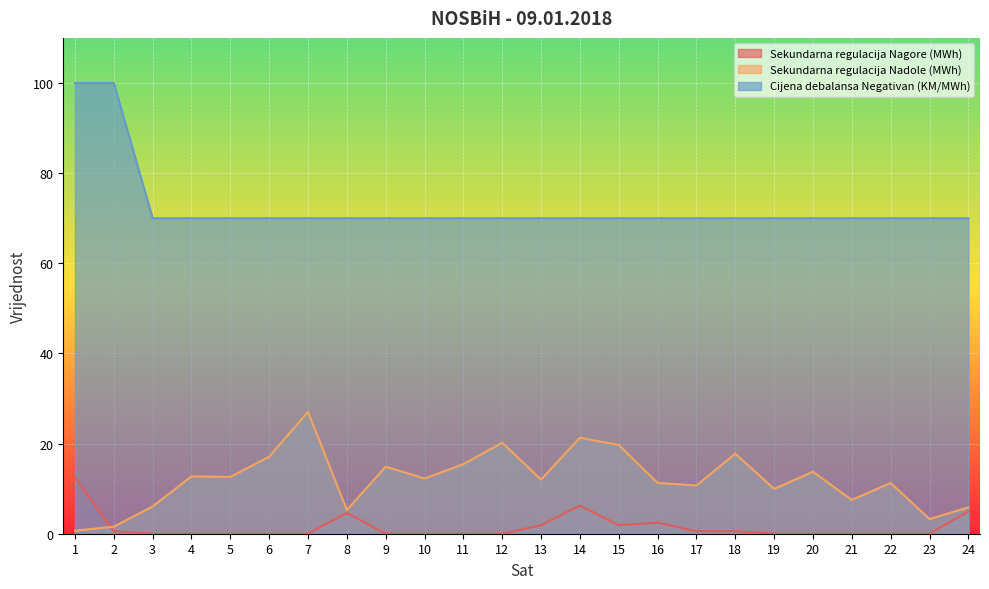

Reading left to right, list all the values displayed in this chart.

Sekundarna regulacija Nagore (MWh): 1=12.4	2=0.6	3=0.0	4=0.0	5=0.0	6=0.0	7=0.0	8=4.6	9=0.0	10=0.0	11=0.0	12=0.0	13=1.9	14=6.2	15=1.9	16=2.5	17=0.6	18=0.6	19=0.0	20=0.0	21=0.0	22=0.0	23=0.0	24=5.0
Sekundarna regulacija Nadole (MWh): 1=0.7	2=1.6	3=6.1	4=12.7	5=12.6	6=17.1	7=27.0	8=5.3	9=14.9	10=12.2	11=15.4	12=20.2	13=12.0	14=21.3	15=19.7	16=11.3	17=10.7	18=17.8	19=10.0	20=13.7	21=7.5	22=11.2	23=3.3	24=5.8
Cijena debalansa Negativan (KM/MWh): 1=100.0	2=100.0	3=70.0	4=70.0	5=70.0	6=70.0	7=70.0	8=70.0	9=70.0	10=70.0	11=70.0	12=70.0	13=70.0	14=70.0	15=70.0	16=70.0	17=70.0	18=70.0	19=70.0	20=70.0	21=70.0	22=70.0	23=70.0	24=70.0